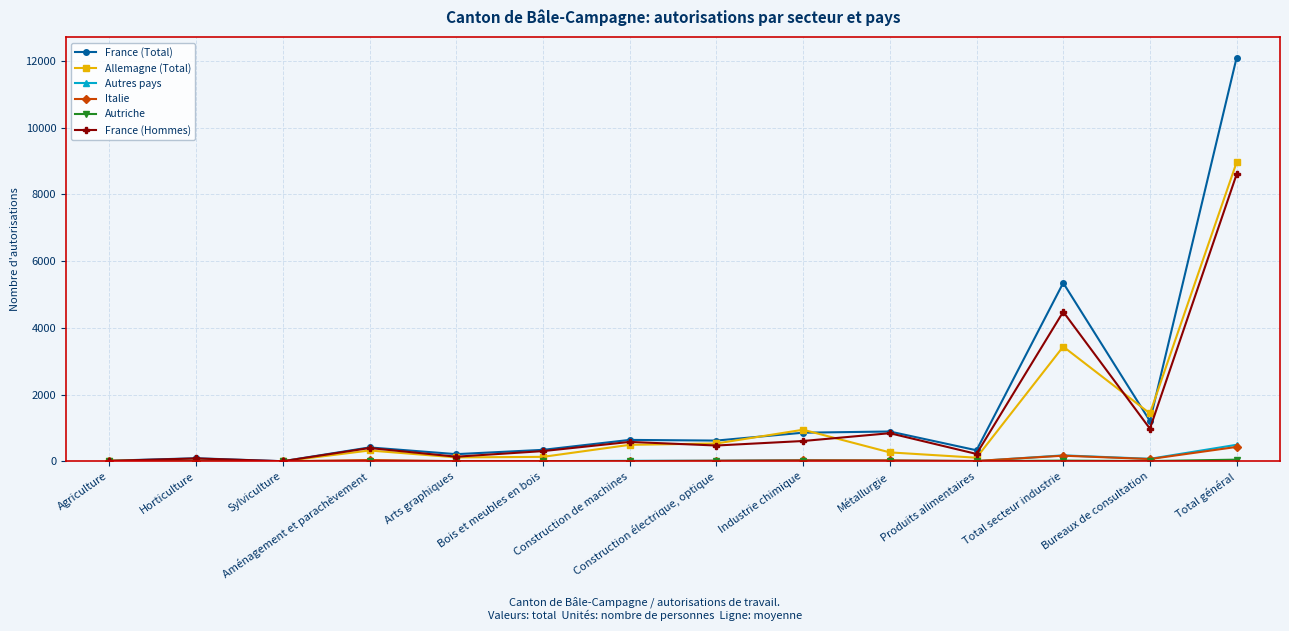

At which category is the sum across all series the highest?

Total général